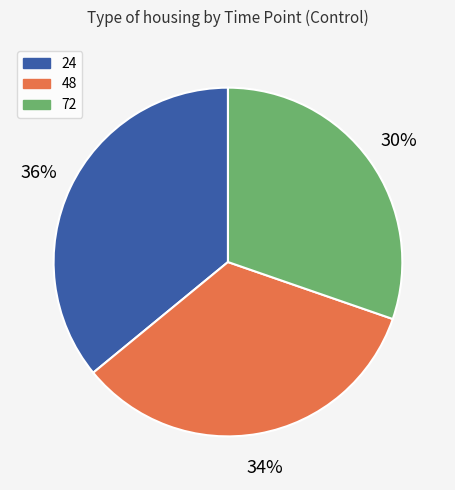

True or false: 48 accounts for 34% of the total.

True